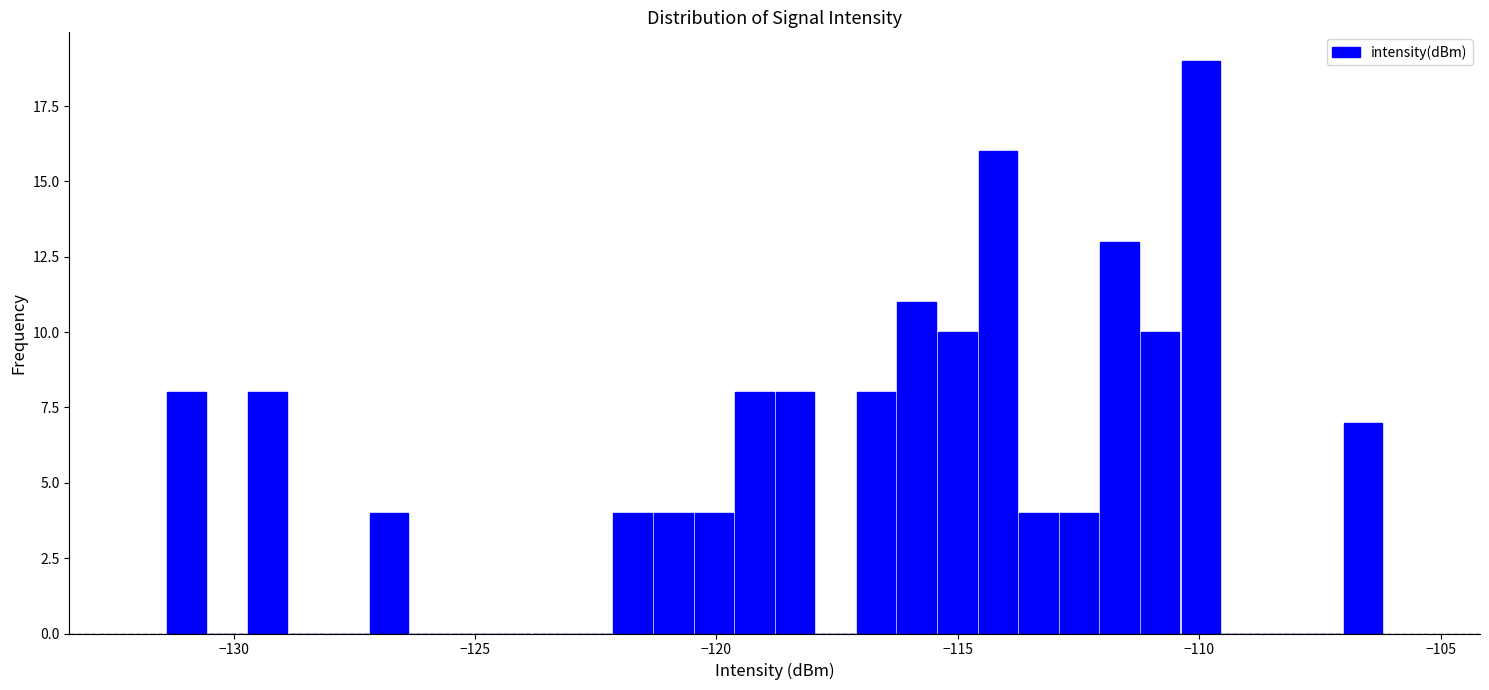

Around what value on the x-axis is the tallest bar? Give the approximate position of its centre, as read against the axis.

-110.0